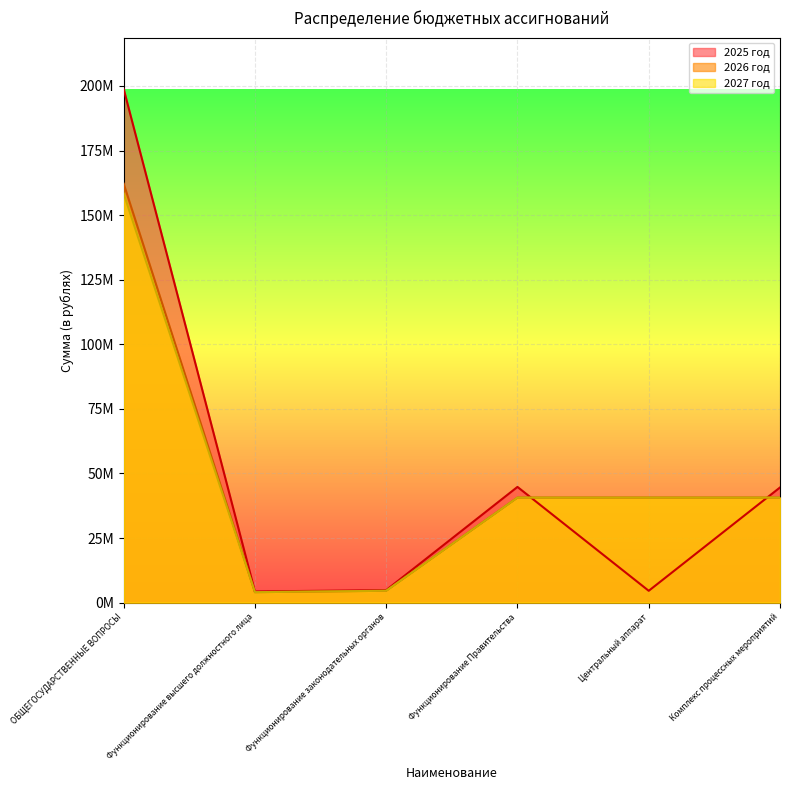

Which series has the largest total across all categories?

2025 год